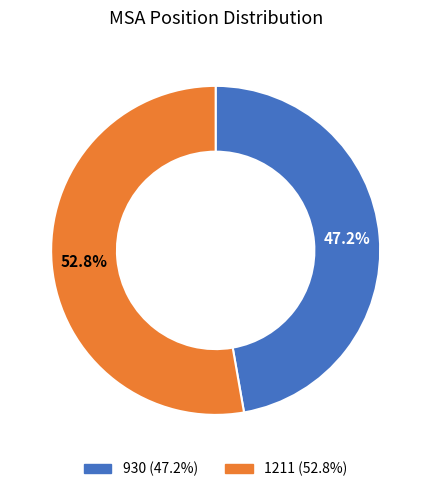

Which slice represents more than half of the pie?

1211